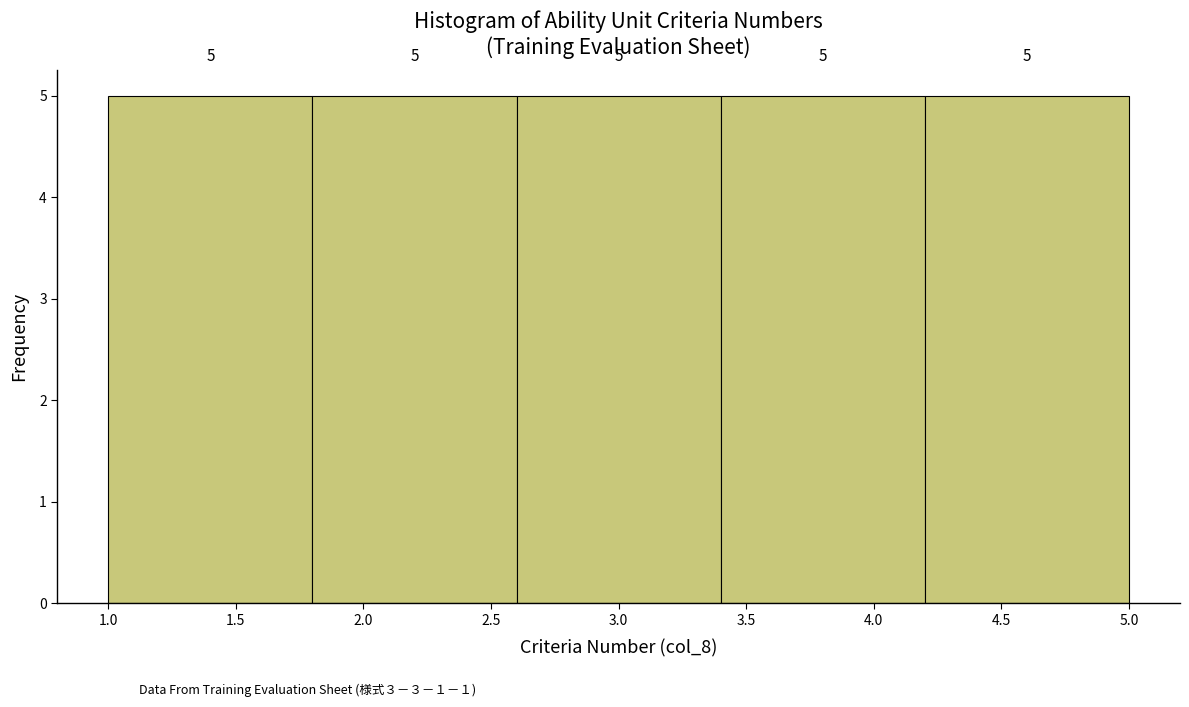

How tall is the bar that spans 1.8 to 2.6 on the x-axis?

5